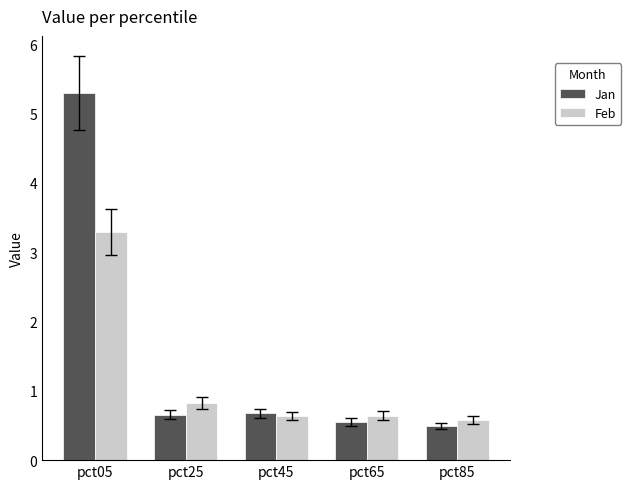

What is the difference between the second highest and minimum values in the Jan series?

0.2